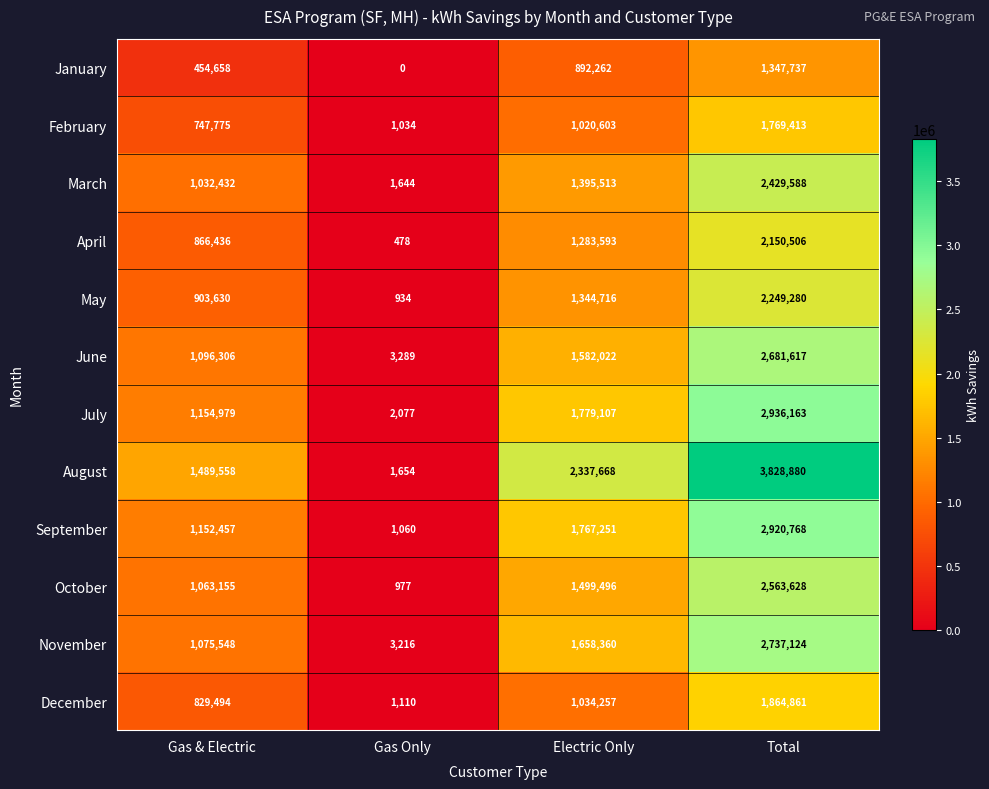

List the series in order of their peak value, highest first.

August, July, September, November, June, October, March, May, April, December, February, January